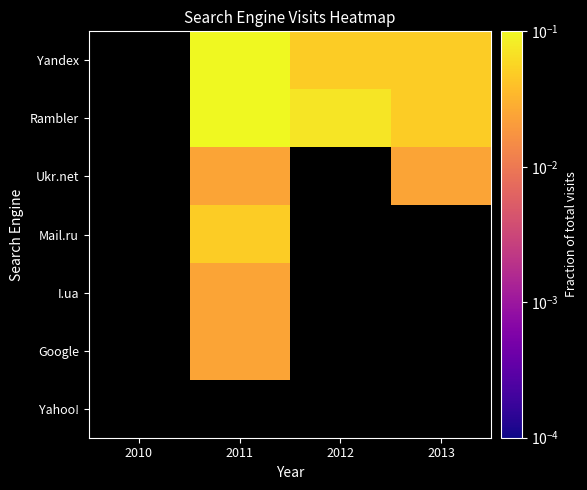

Is the value of Ukr.net at 2010 greater than the value of Yandex at 2012?

No